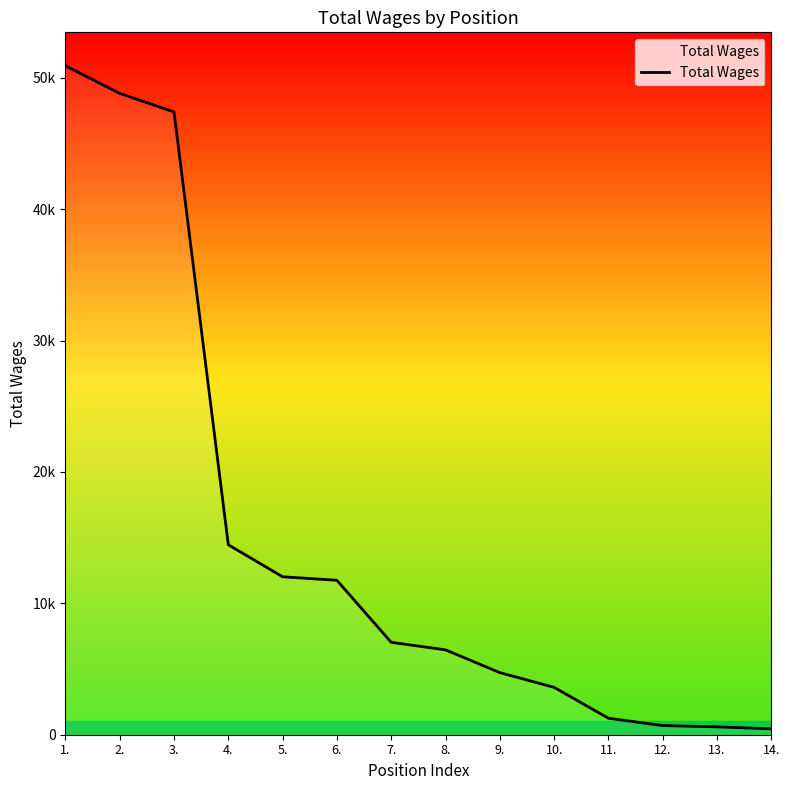

Is this an area chart (filled region under the line)?

Yes